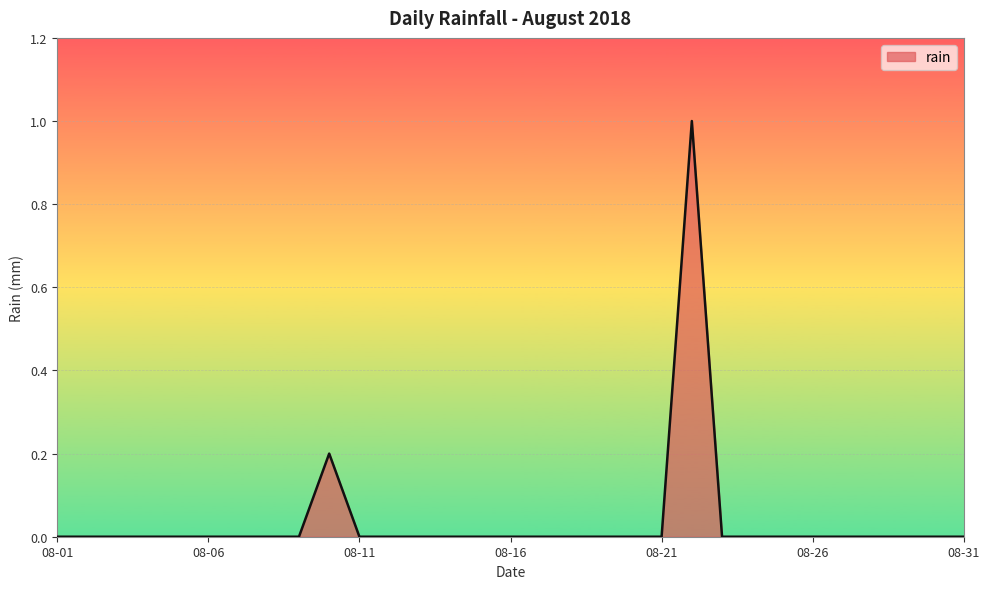

How many lines are shown in the chart?

1